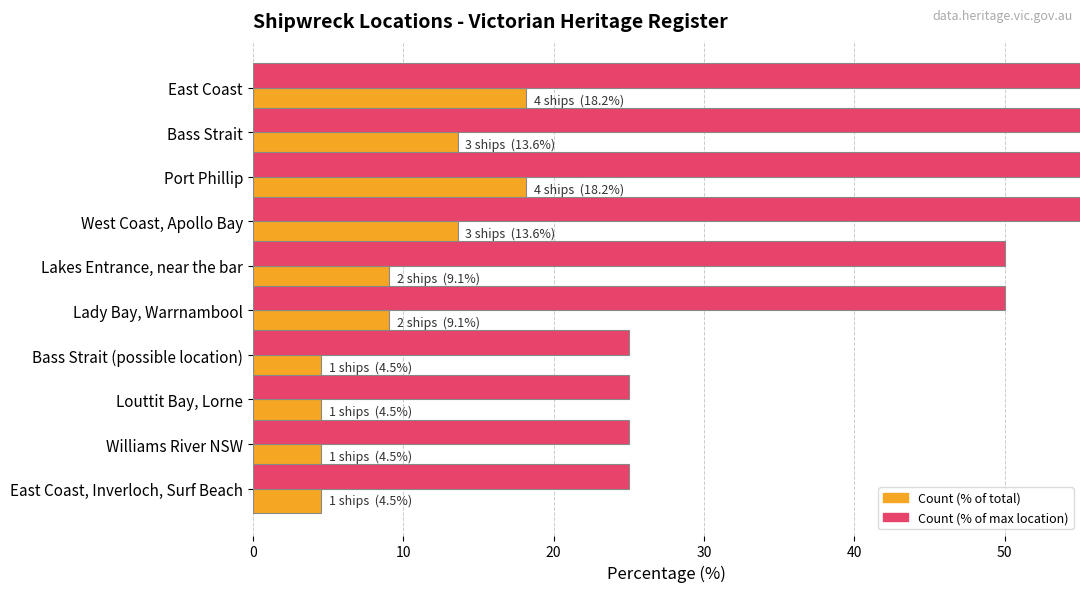

Reading left to right, extract all data points from this chart.

Count (normalized %): 18.2	13.6	18.2	13.6	9.1	9.1	4.5	4.5	4.5	4.5
Count (% of max): 100.0	75.0	100.0	75.0	50.0	50.0	25.0	25.0	25.0	25.0